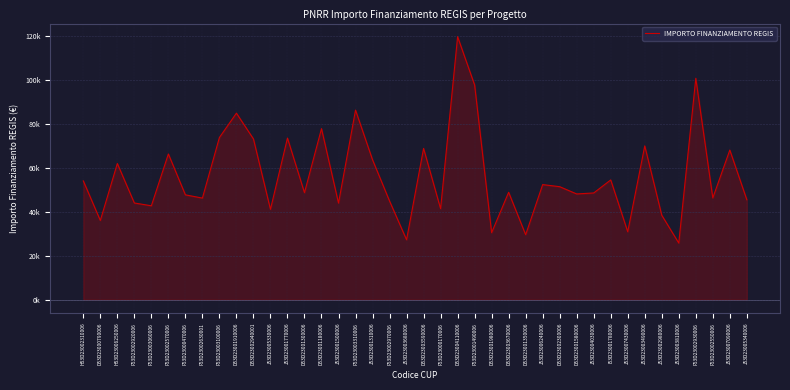

How many points are lower than both their immediate neighbors (excluding endpoints)?

14